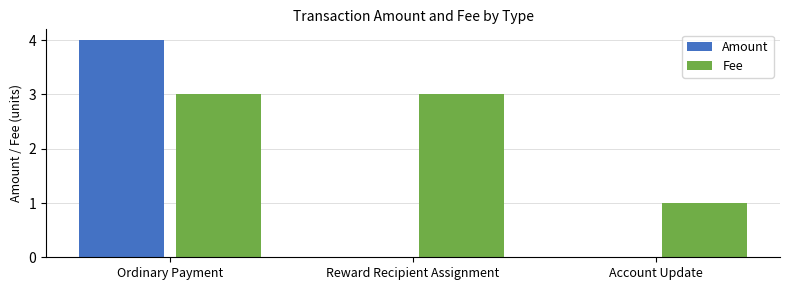

What is the difference between the Fee values at Ordinary Payment and Account Update?

2